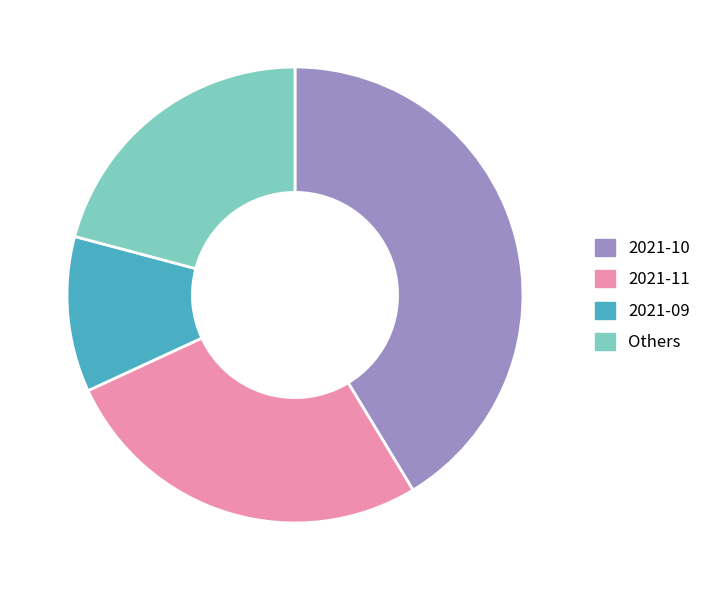

Combined, do 2021-10 and Others account for over 50%?

Yes